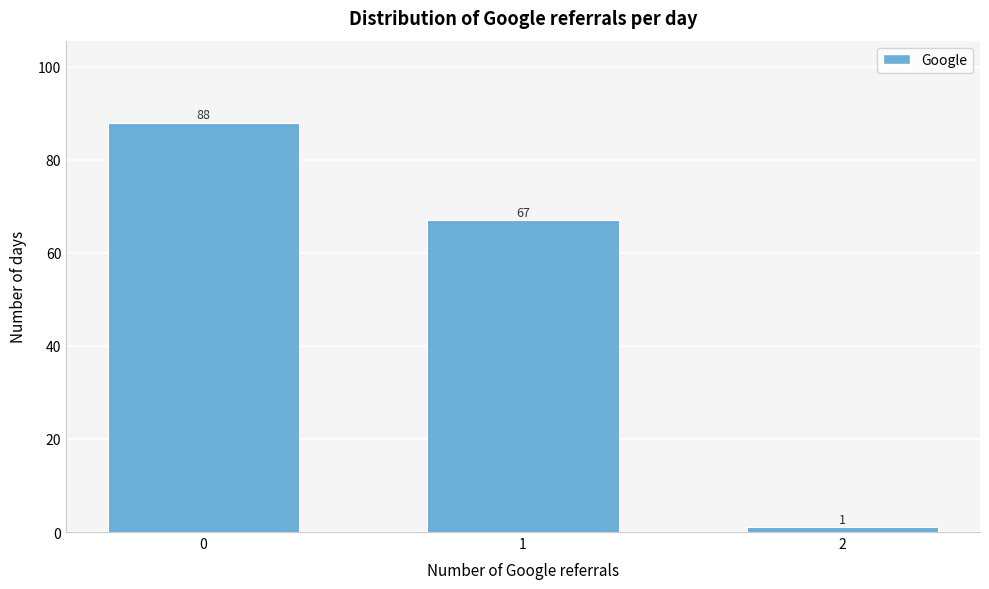

Reading right to left, what are all the values shown in this chart?

2=1	1=67	0=88